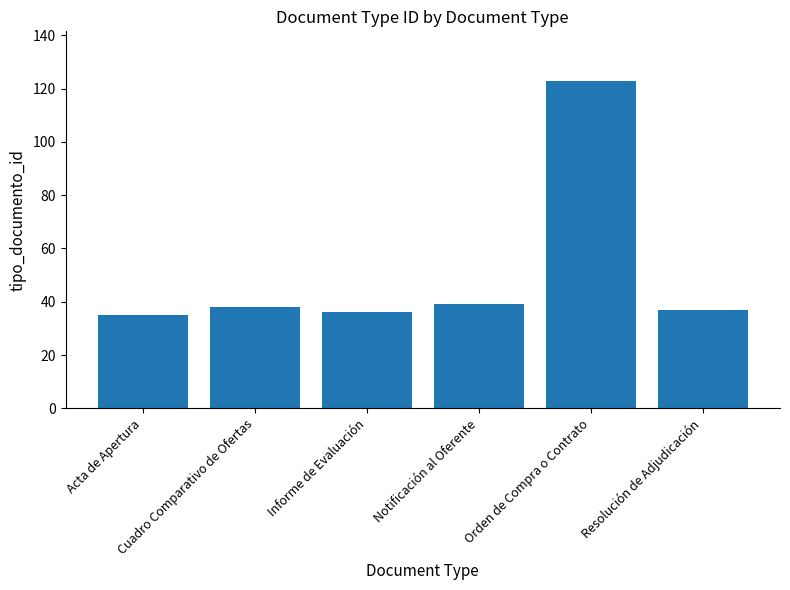

What is the smallest value displayed?

35